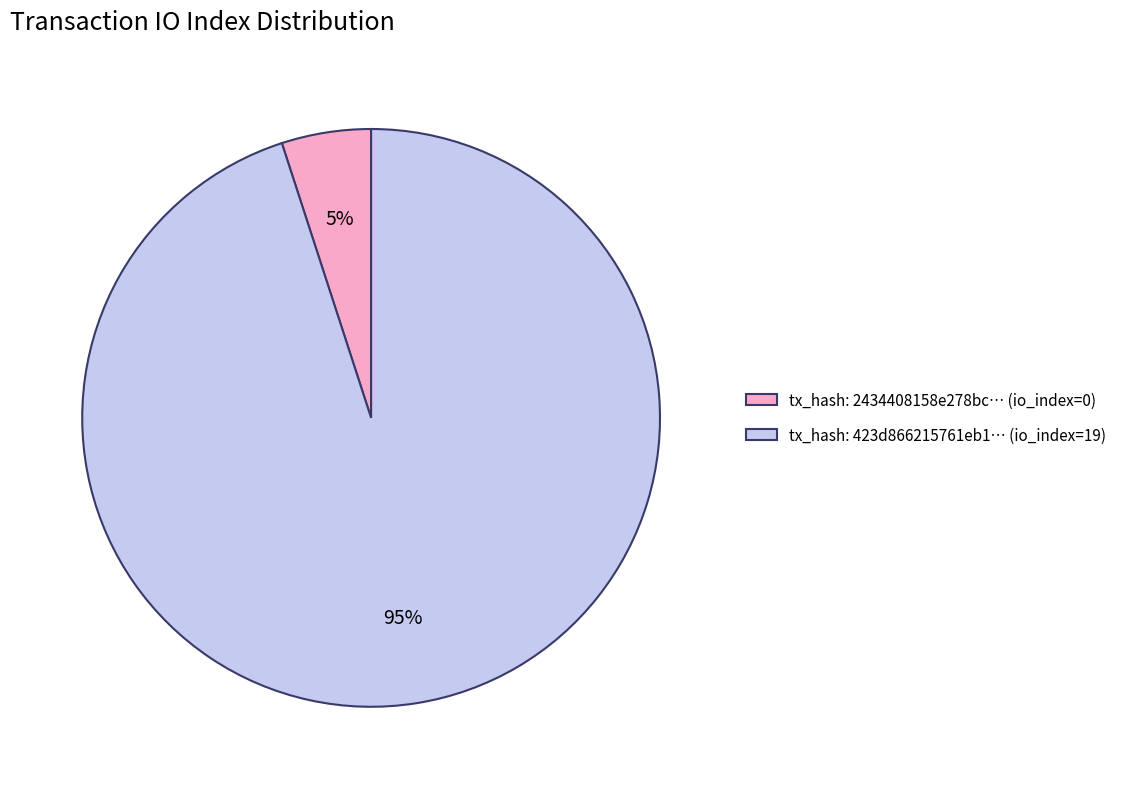

Combined, do tx_hash: 2434408158e278bc… (io_index=0) and tx_hash: 423d866215761eb1… (io_index=19) account for over 50%?

Yes